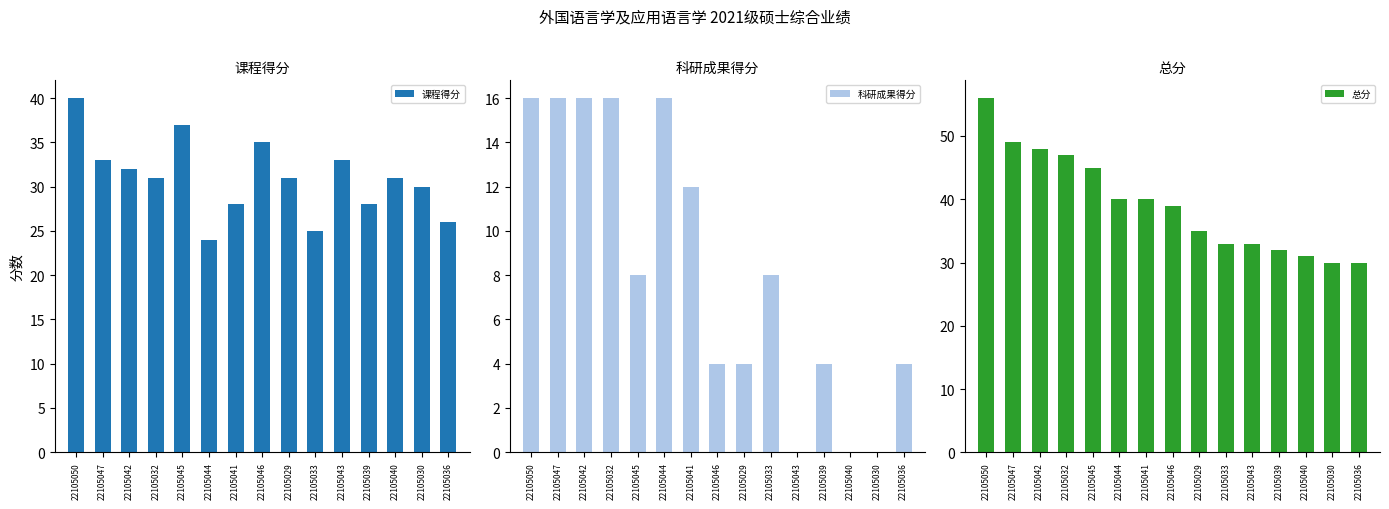

What is the difference between the maximum and minimum values in the 科研成果得分 series?

16